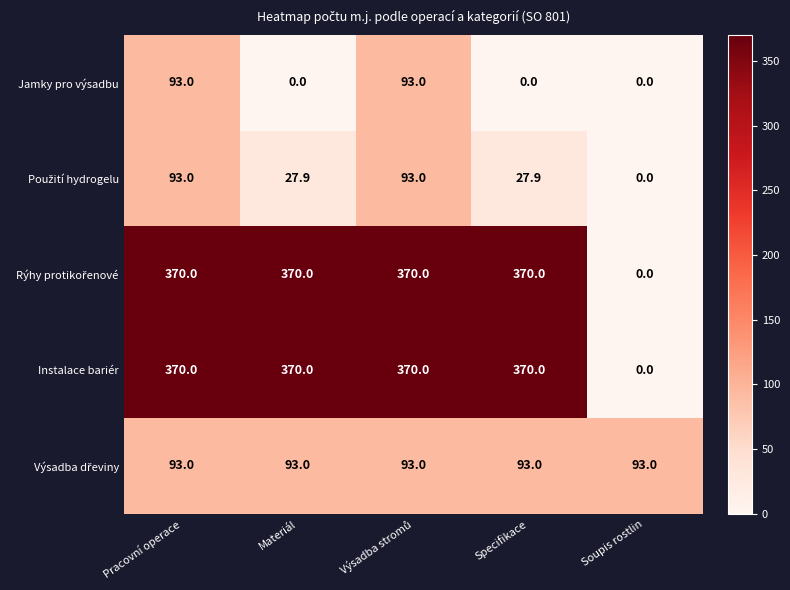

What is the total value across all series at Soupis rostlin?

93.0